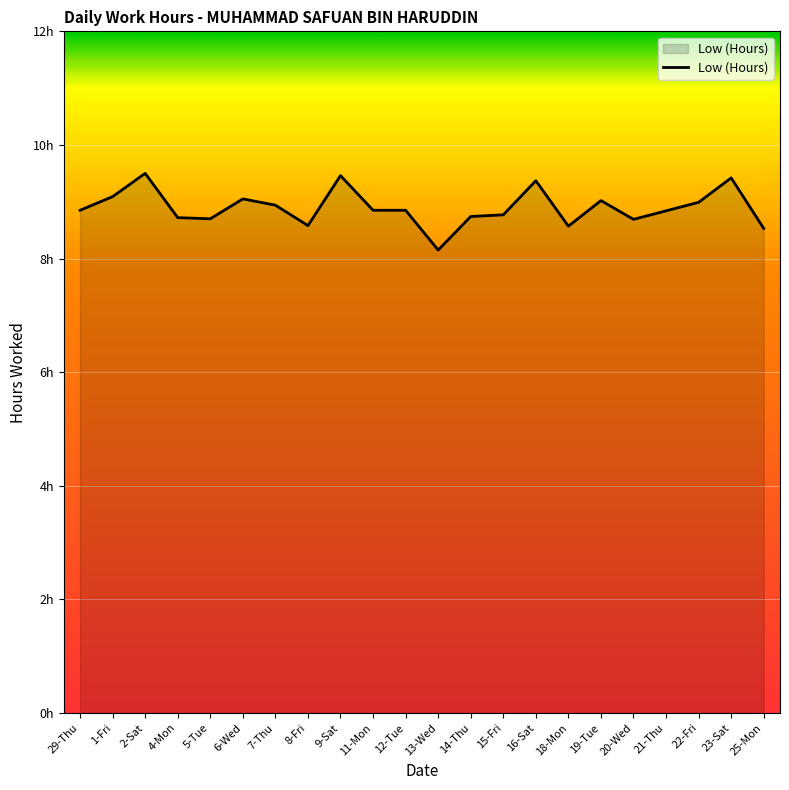

Is this an area chart (filled region under the line)?

Yes